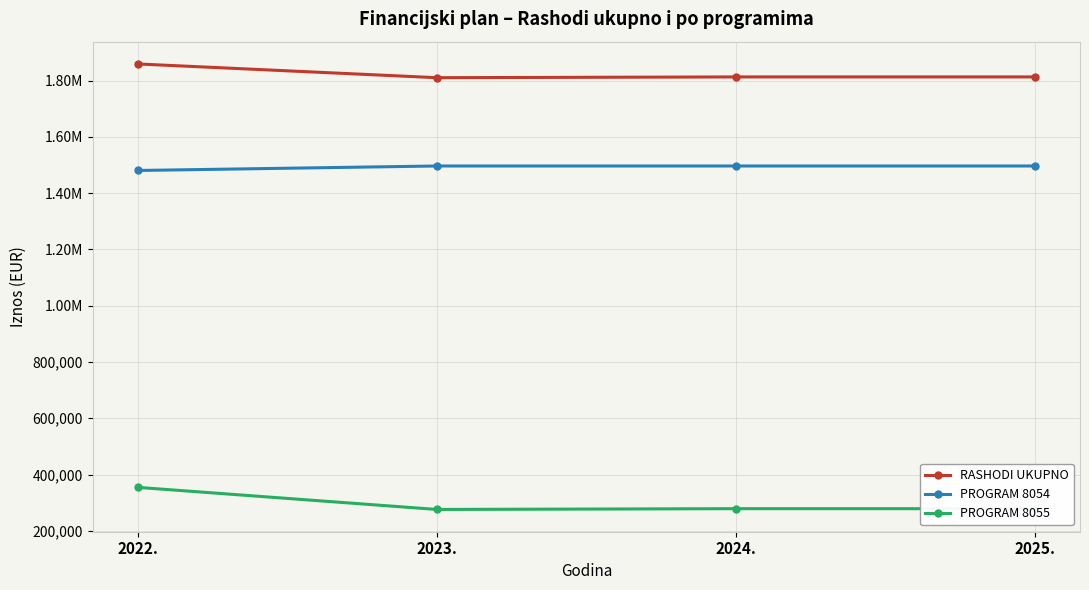

Which series has the widest spread of values?

PROGRAM 8055